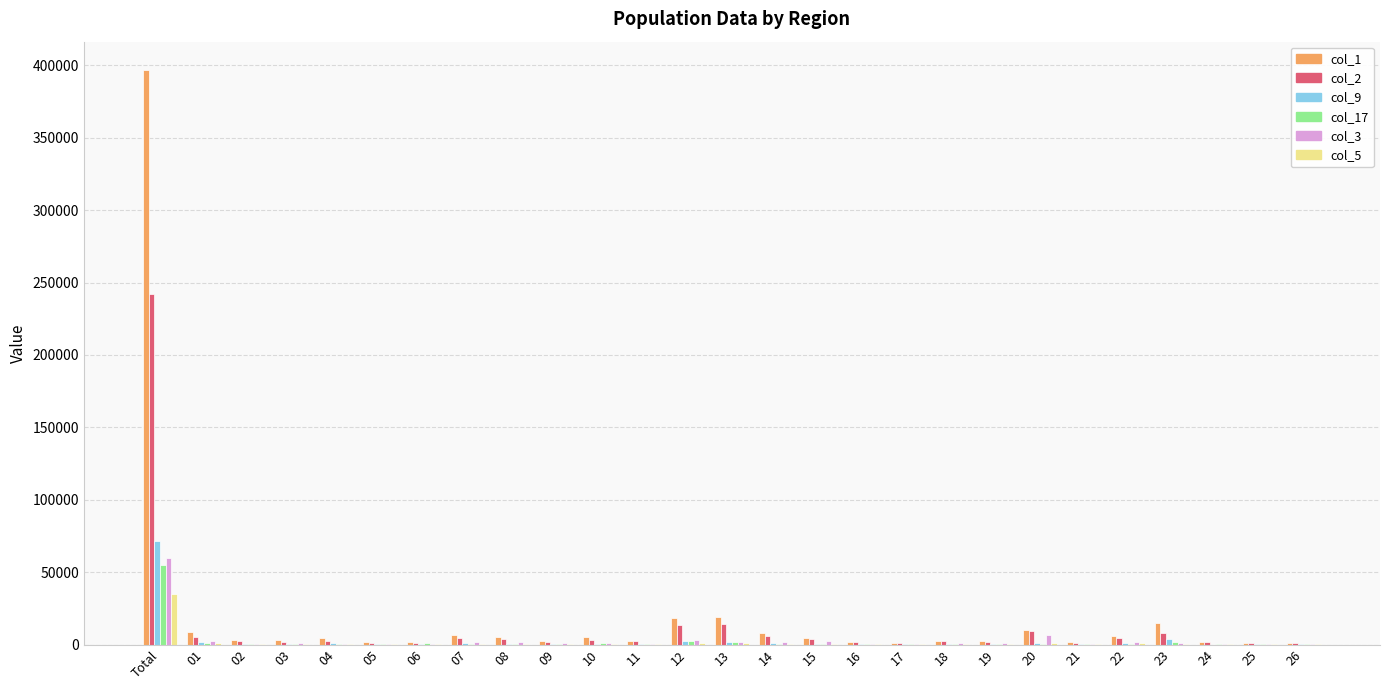

At which category is the sum across all series the highest?

Total